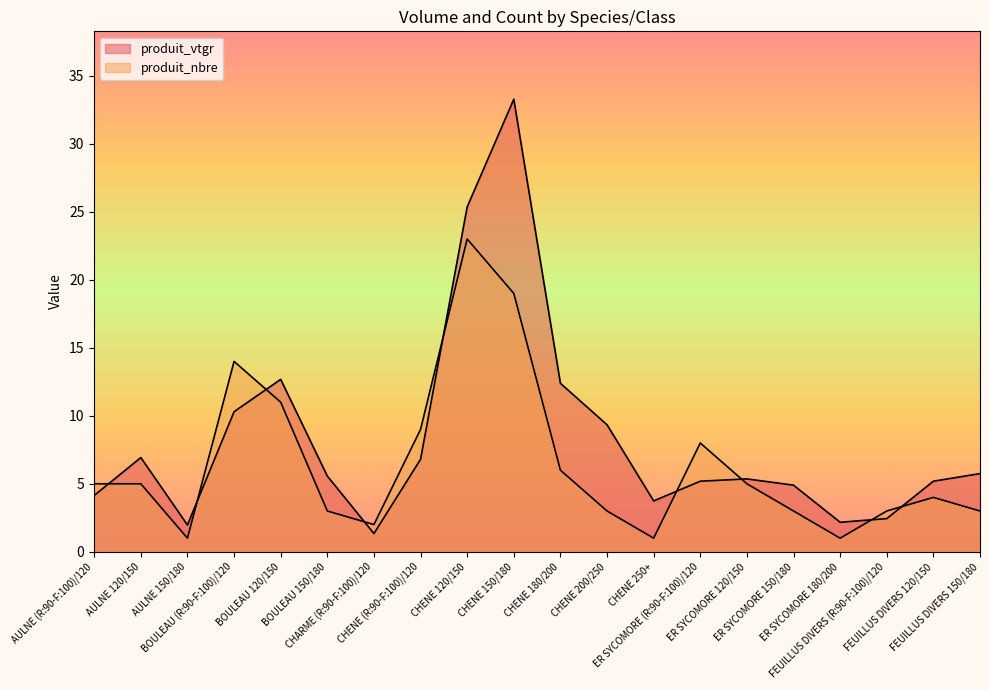

What is the difference between the produit_nbre values at CHENE 200/250 and CHENE 250+?

2.0